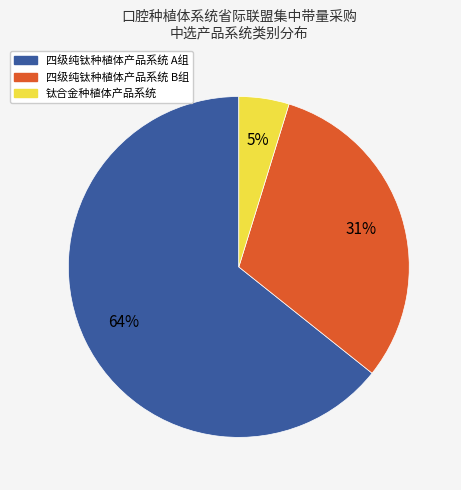

Is the sum of 钛合金种植体产品系统 and 四级纯钛种植体产品系统 A组 greater than half?

Yes